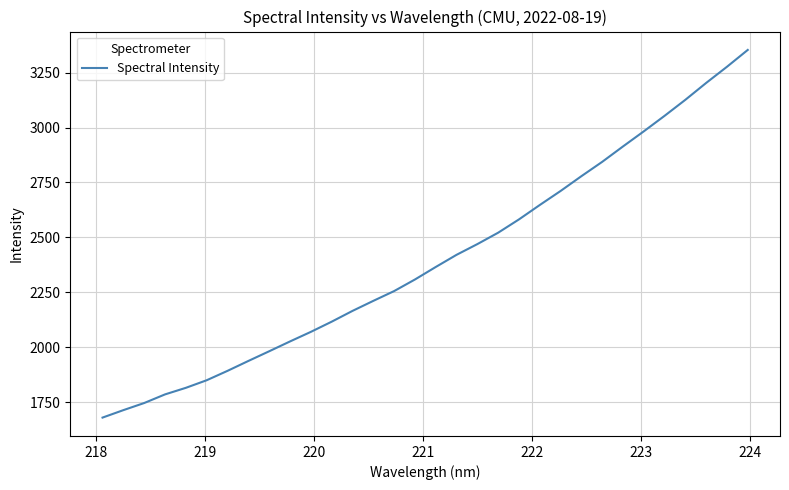

What is the smallest value displayed?

1680.3